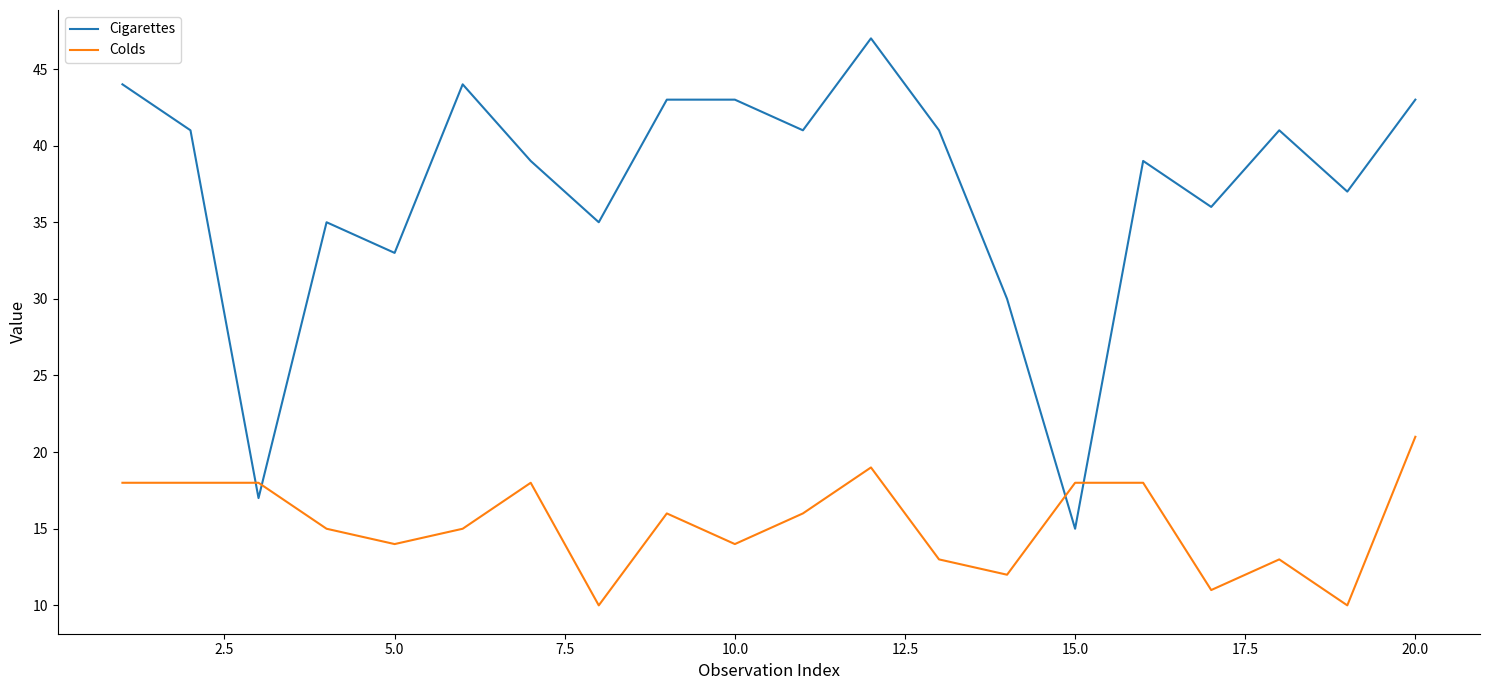

List the series in order of their peak value, lowest first.

Colds, Cigarettes